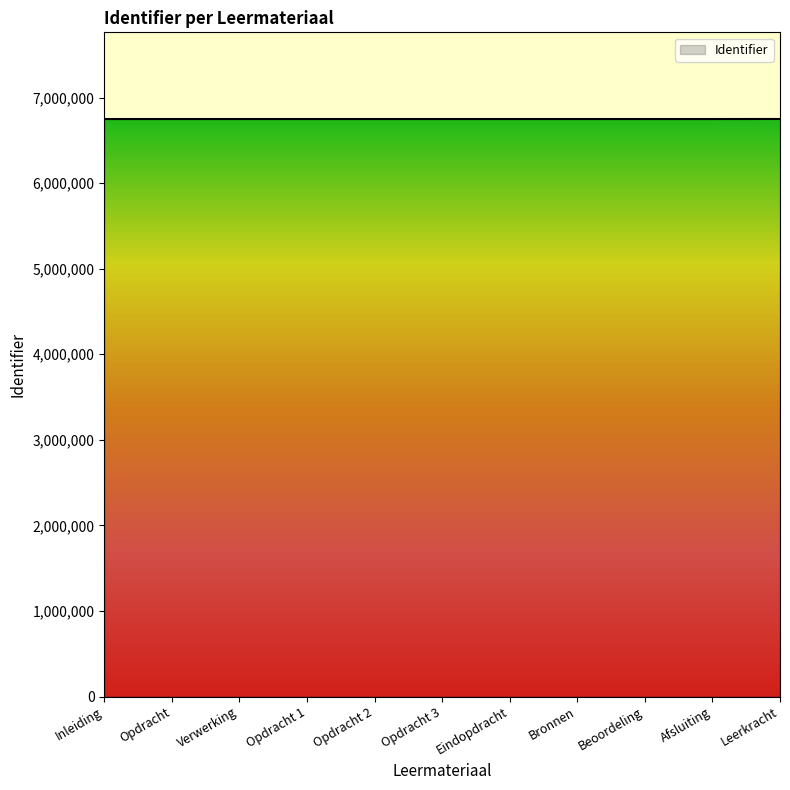

What is the minimum value shown in the chart?

6748552